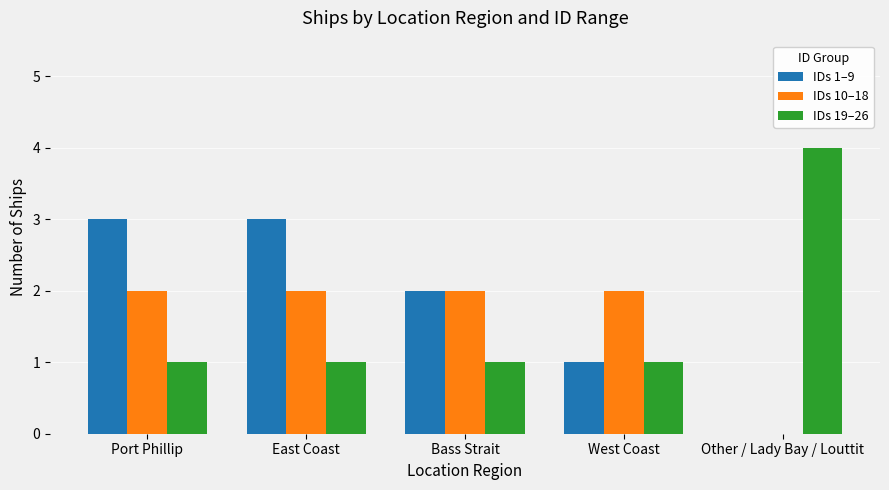

Is it true that IDs 1–9 equals 1 at East Coast?

False